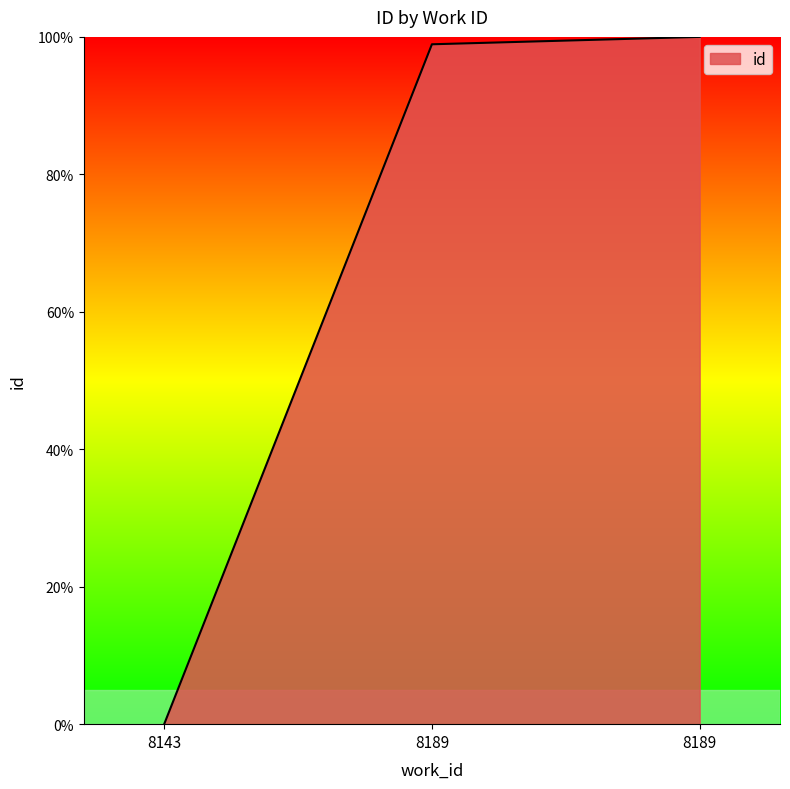

How many lines are shown in the chart?

1